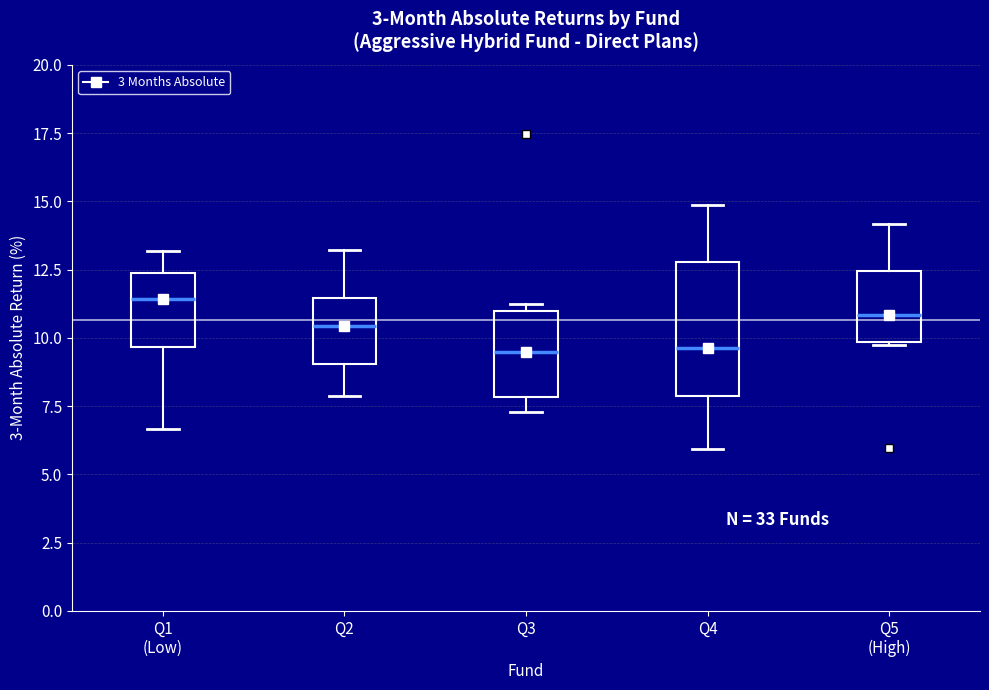

Comparing the boxes themselves (not the whiskers), which one is the tallest?

Q4